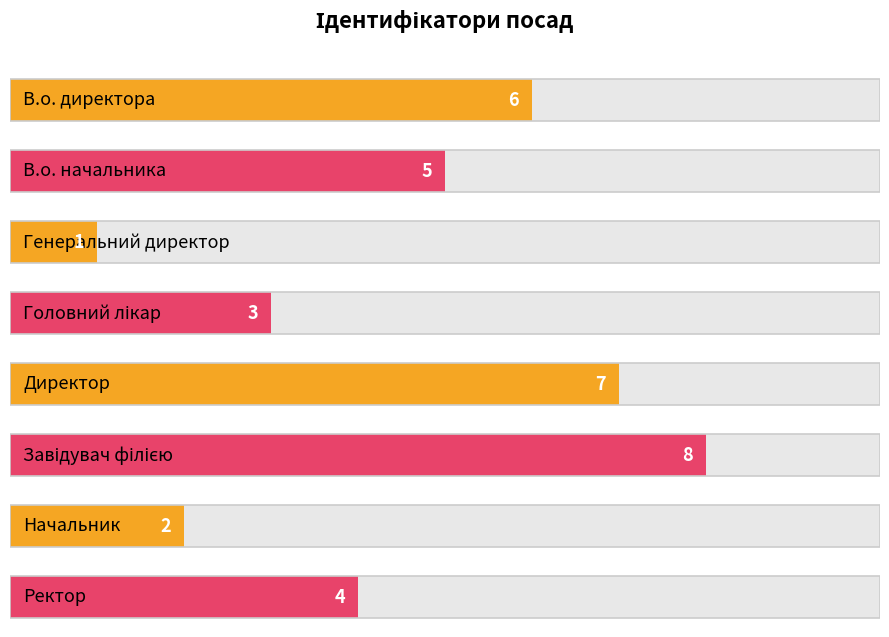

What position from the right is Директор?

4